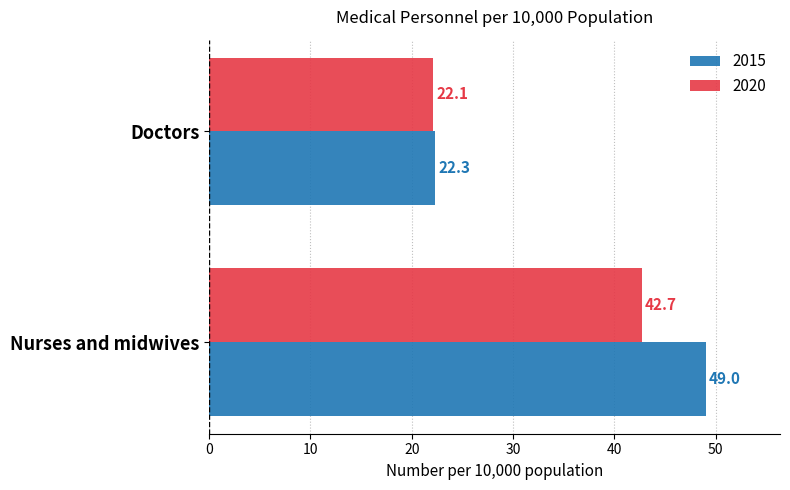

What is the sum of all 2015 values?

71.3